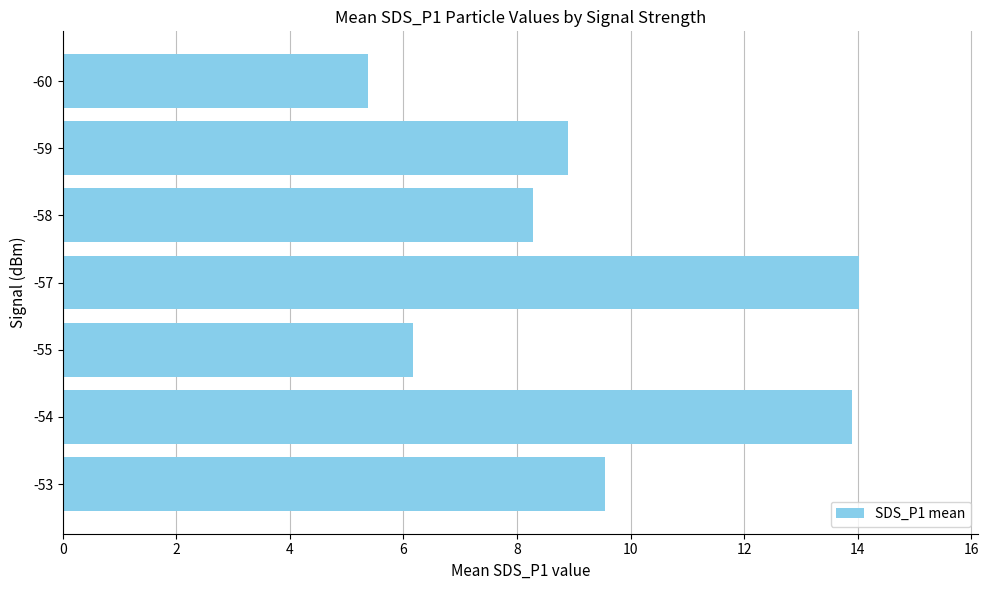

The chart shows a value of 2.4 at -60. True or false?

False